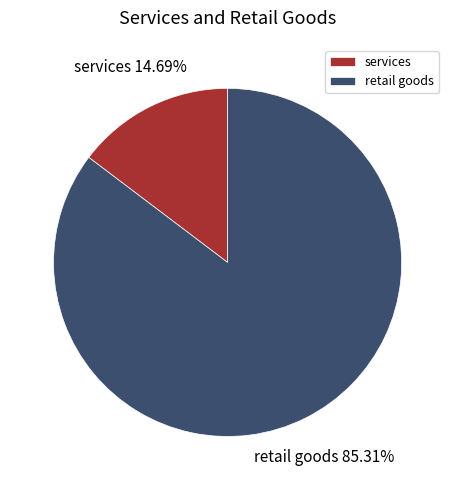

How many segments does this pie chart have?

2